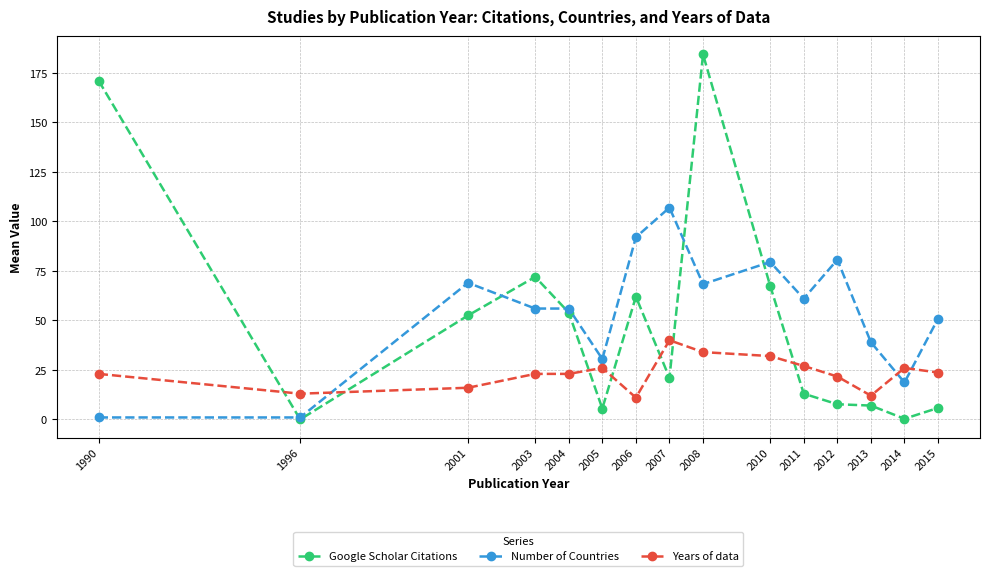

Where is the first local maximum for Number of Countries?

2001